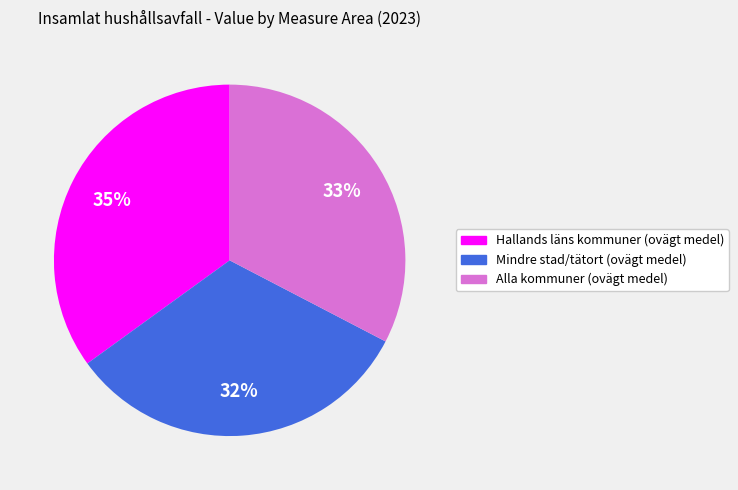

To the nearest percent, what portion does Hallands läns kommuner (ovägt medel) represent?

35%